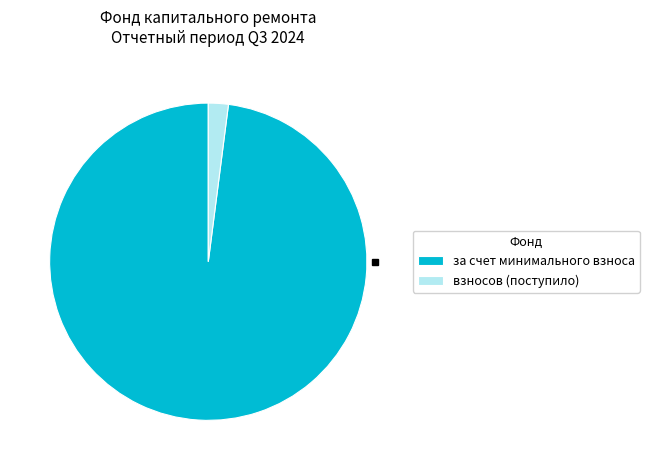

Which category accounts for the majority?

за счет минимального взноса